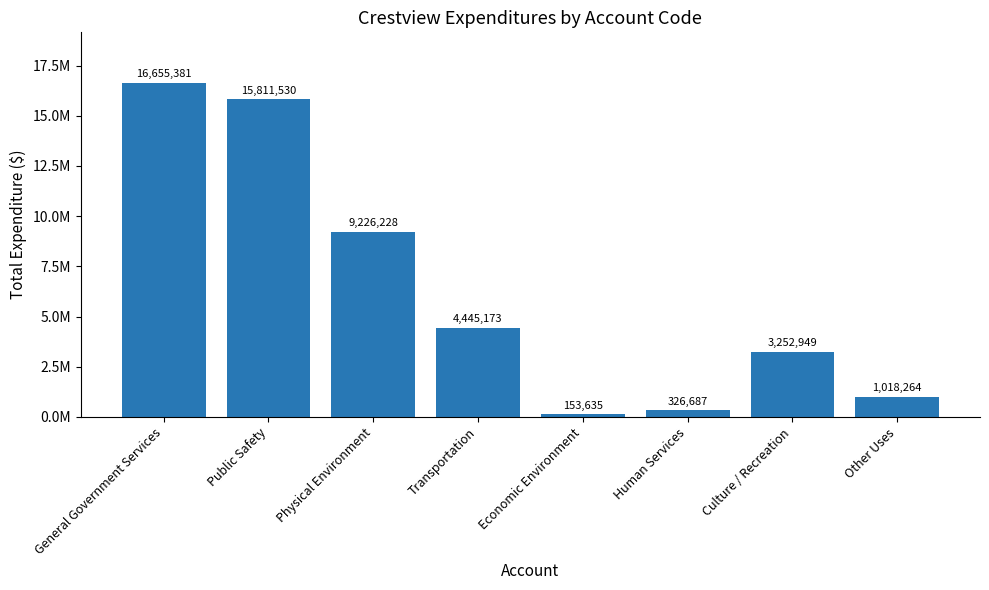

Does the chart contain stacked bars?

No